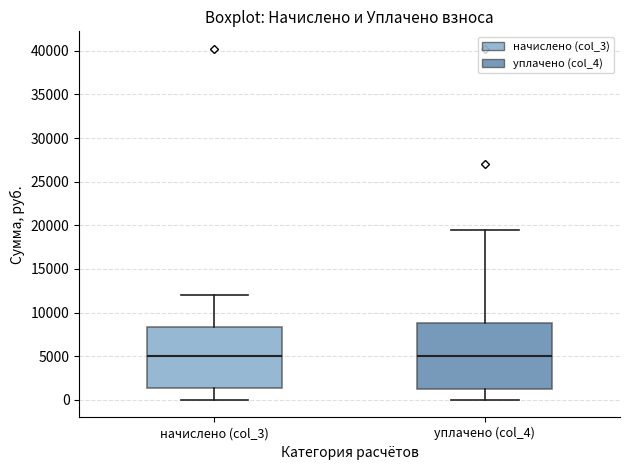

Where does the upper whisker of the box for уплачено (col_4) end on the y-axis? The values are not printed on the chart, so give them approximately, as read against the axis.

19500